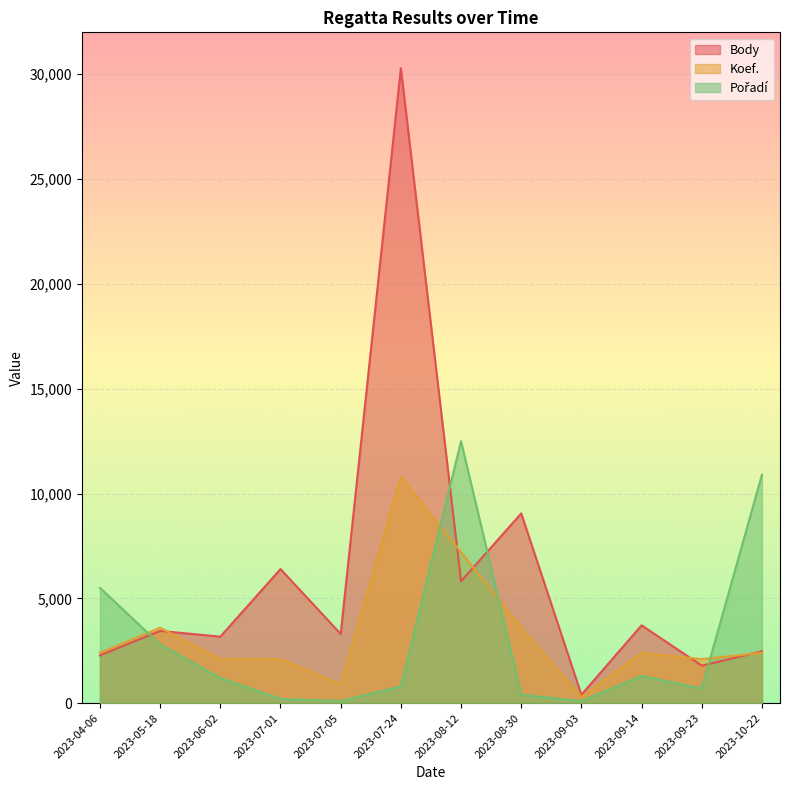

What position from the left is 2023-04-06?

1